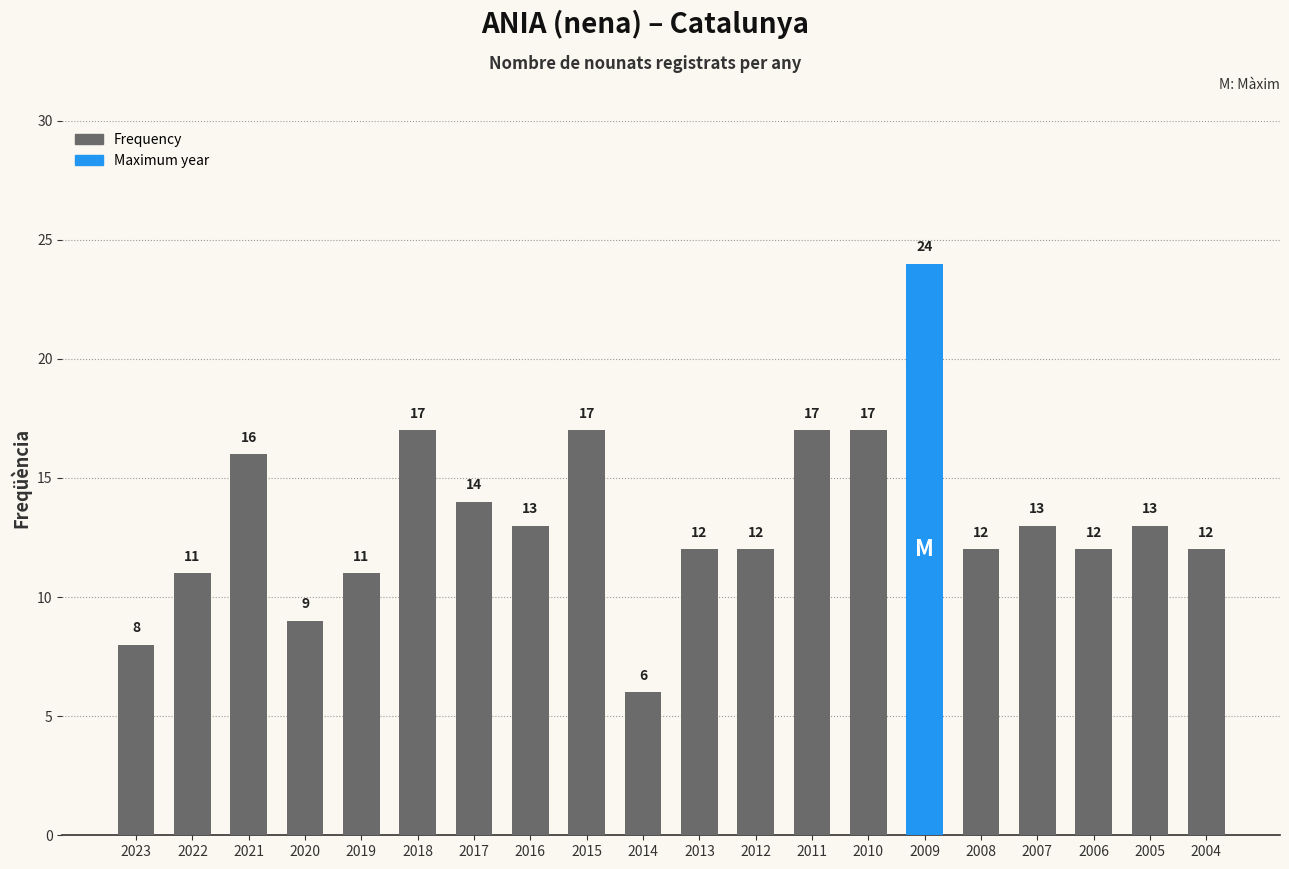

How many series are shown in this chart?

1